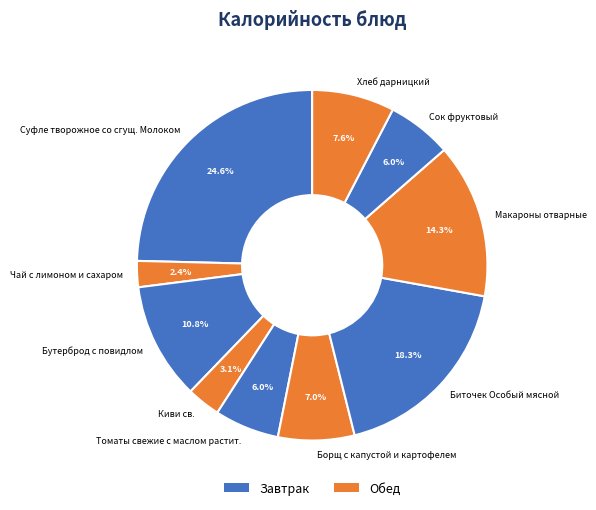

Which category has the smallest portion of the pie?

Чай с лимоном и сахаром